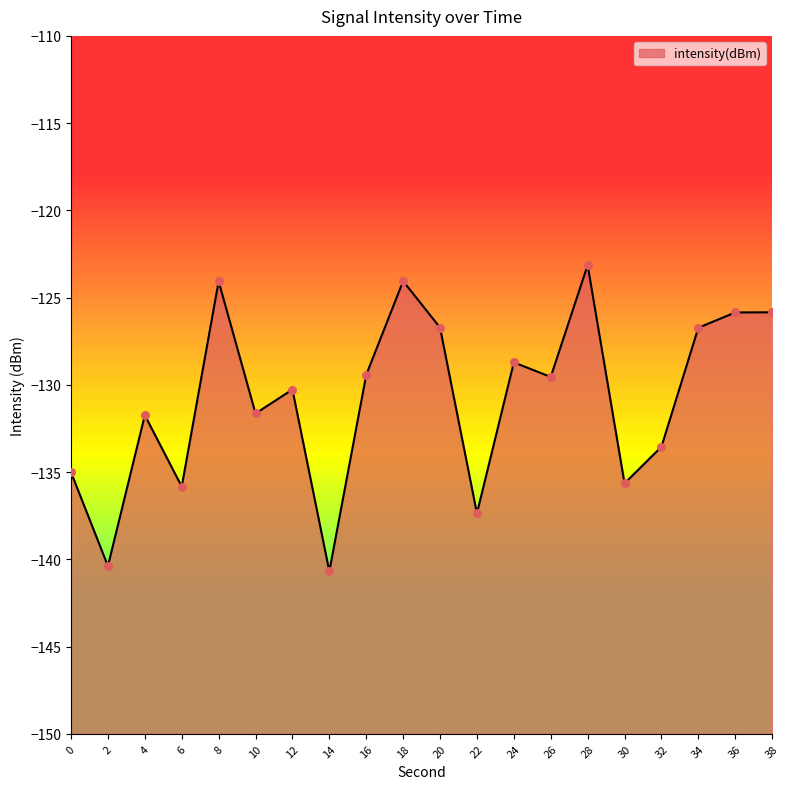

What is the change in value from 2 to 20?

+13.7